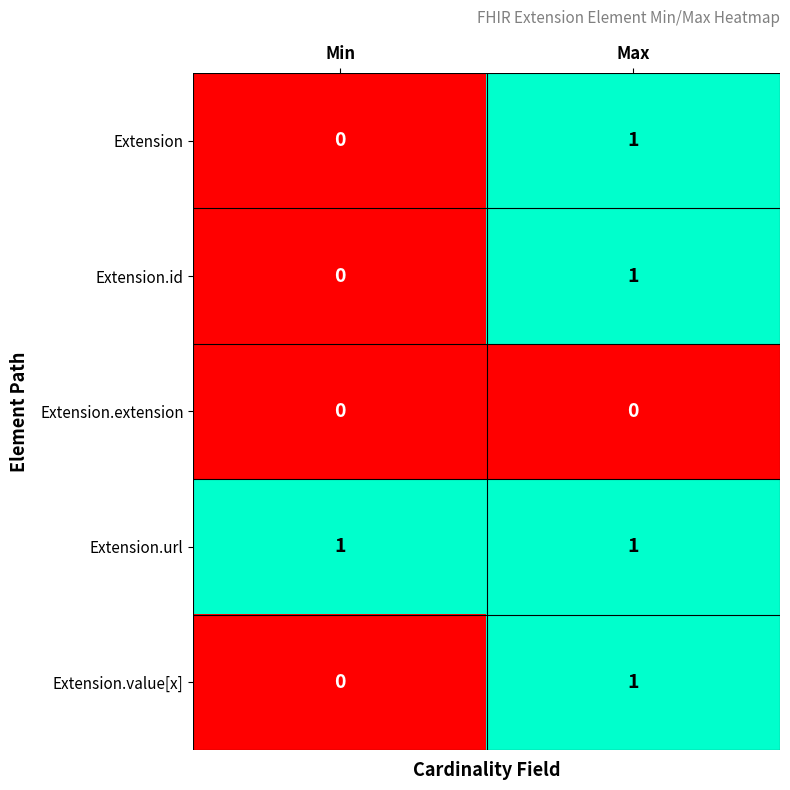

Reading left to right, list all the values displayed in this chart.

Extension: 0	1
Extension.id: 0	1
Extension.extension: 0	0
Extension.url: 1	1
Extension.value[x]: 0	1